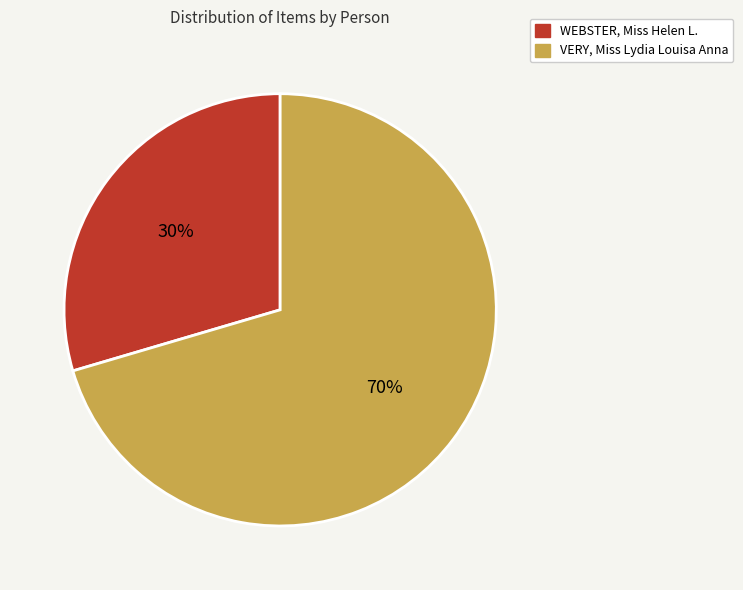

To the nearest percent, what percentage of the pie is VERY, Miss Lydia Louisa Anna?

70%